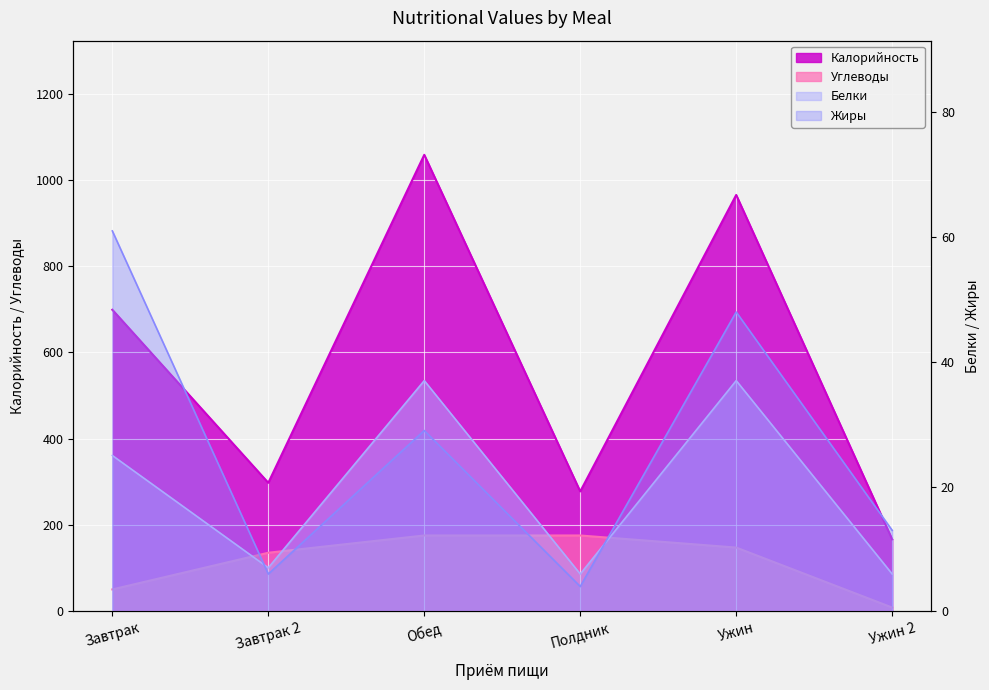

What is the total value across all series at Завтрак 2?

447